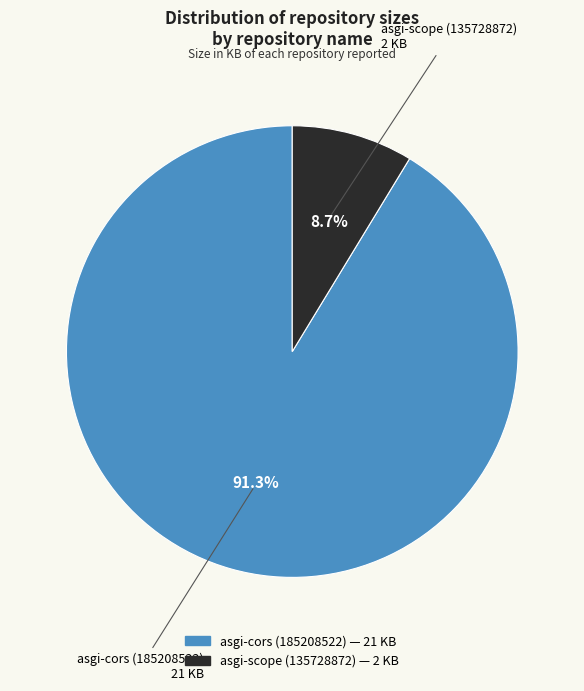

How many slices are in this pie chart?

2